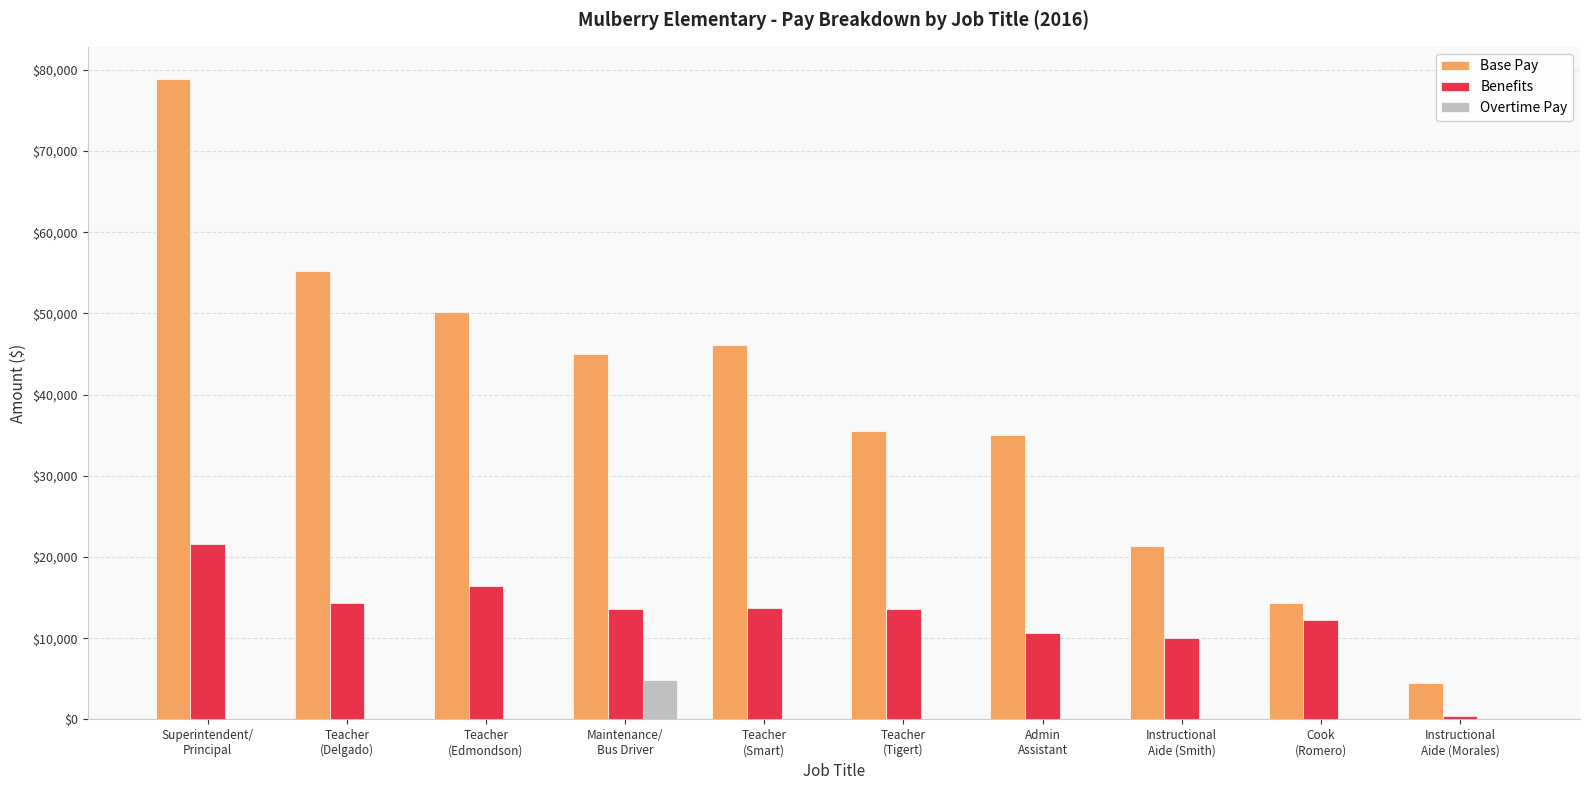

Which series has the largest total across all categories?

Base Pay